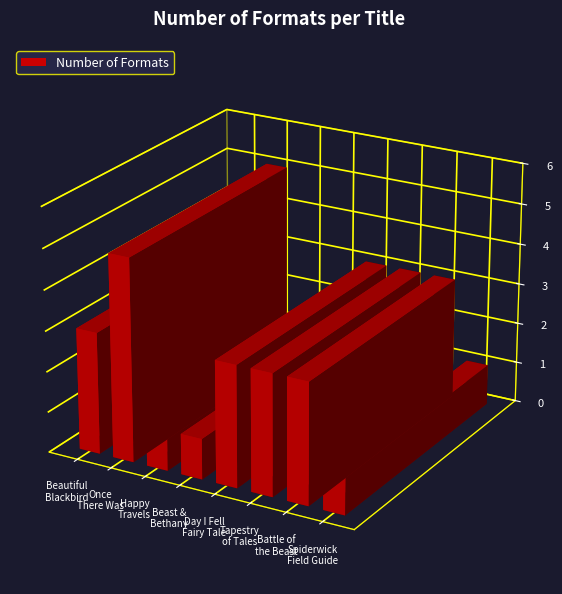

How many distinct data groups are displayed?

1